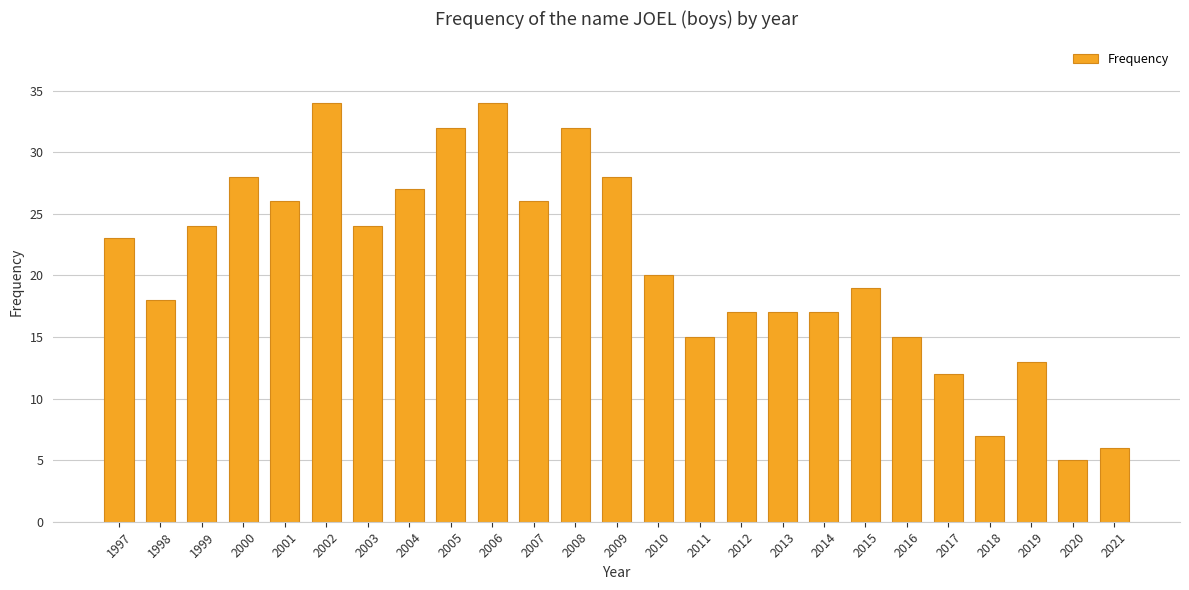

What is the sum of all values?

519